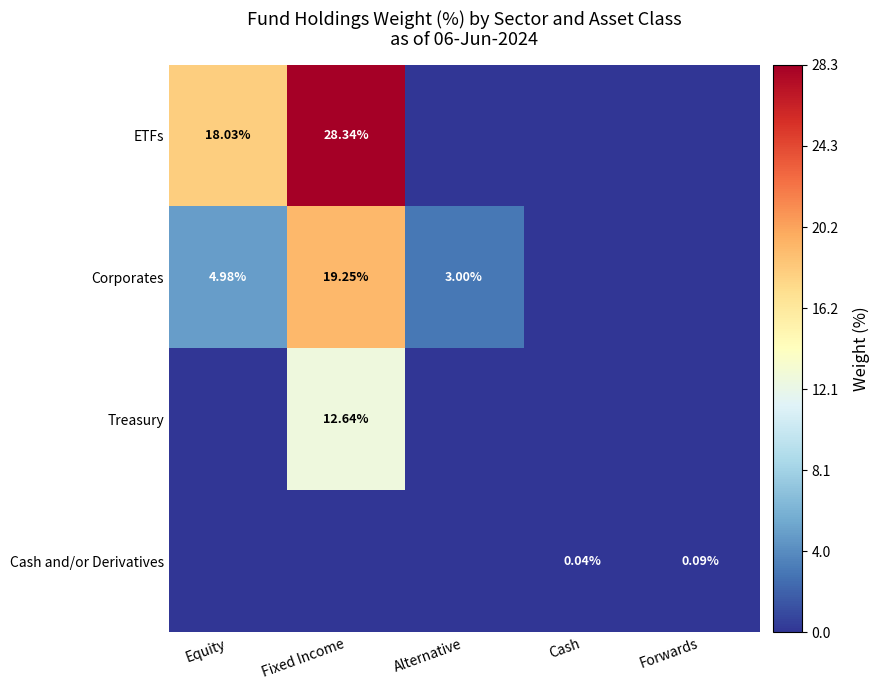

Which label corresponds to the smallest value in the chart?

Alternative